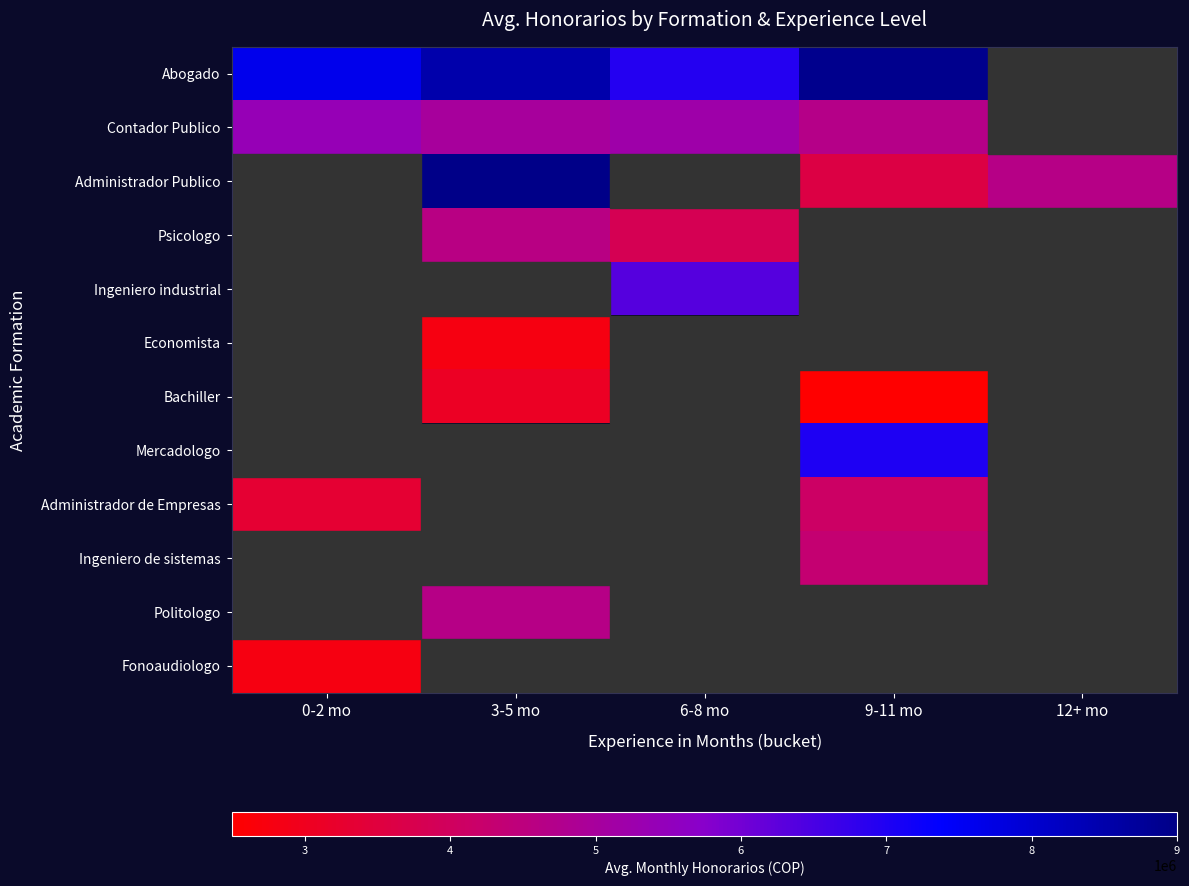

At which label does Fonoaudiologo reach its minimum?

0-2 mo